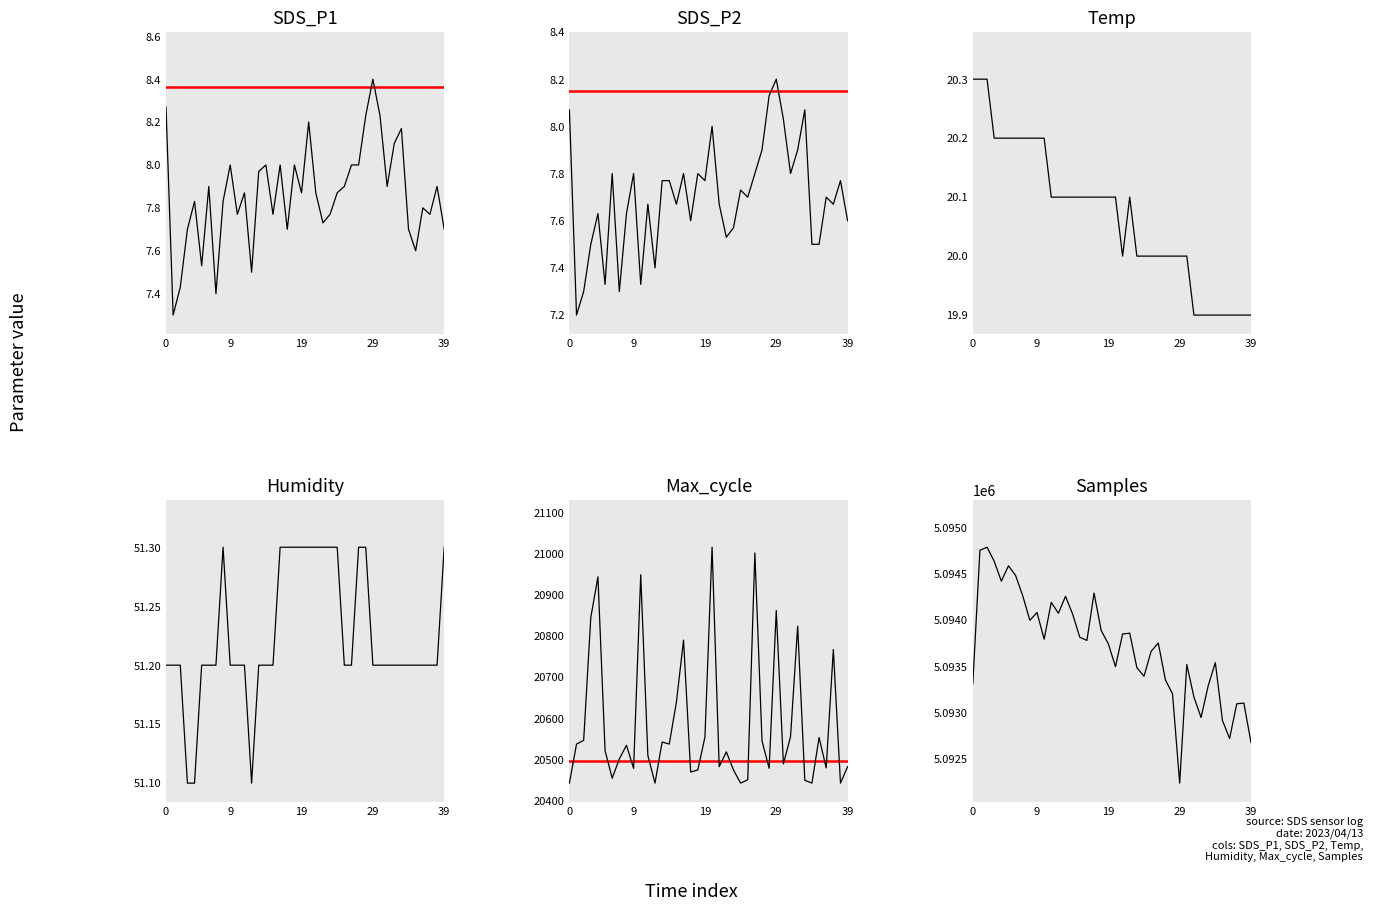

How many series are shown in this chart?

6